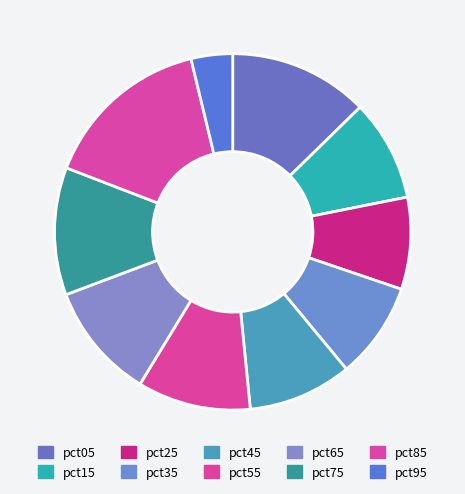

Which category has the biggest portion of the pie?

pct85